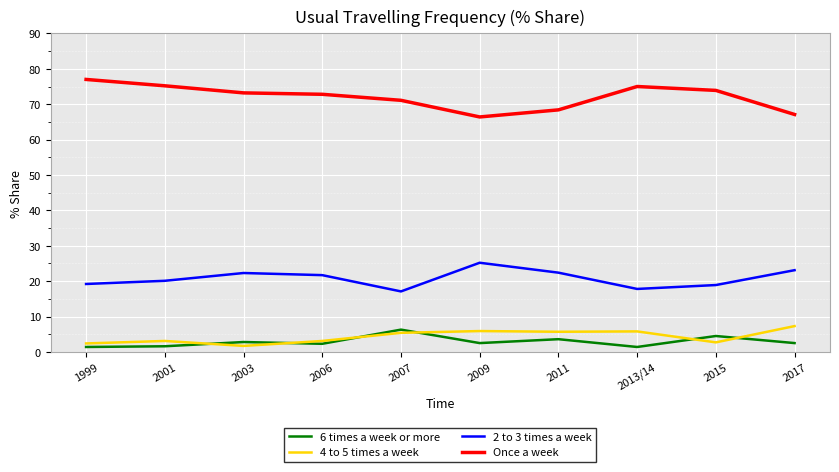

What is the maximum value shown in the chart?

77.0